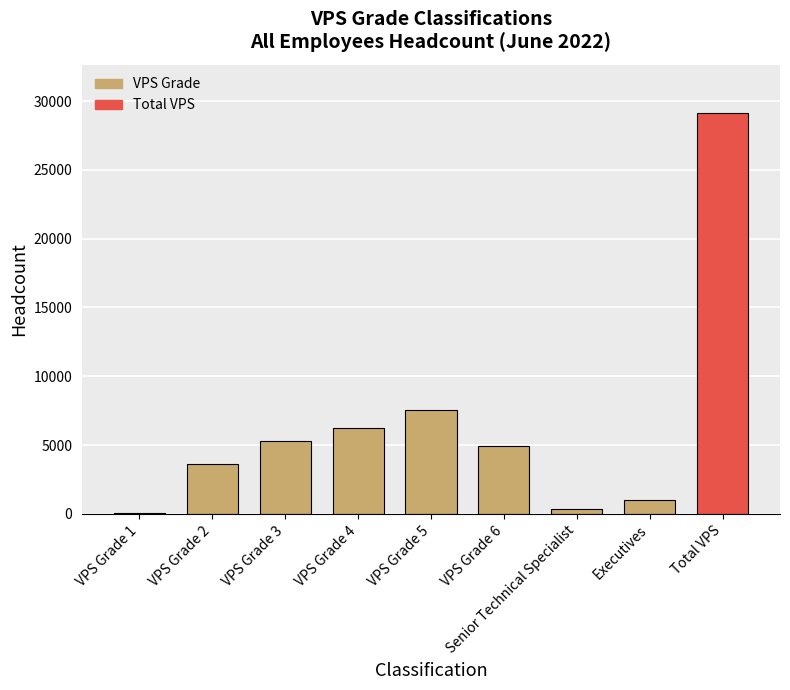

What is the average value?

6474